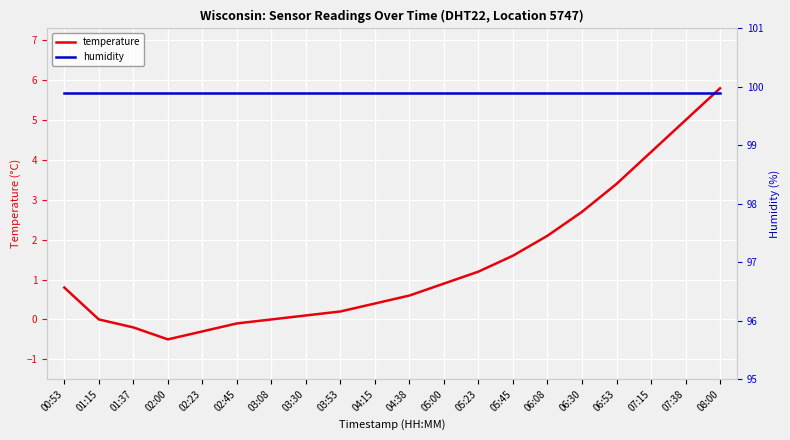

True or false: temperature and humidity intersect in this chart.

False